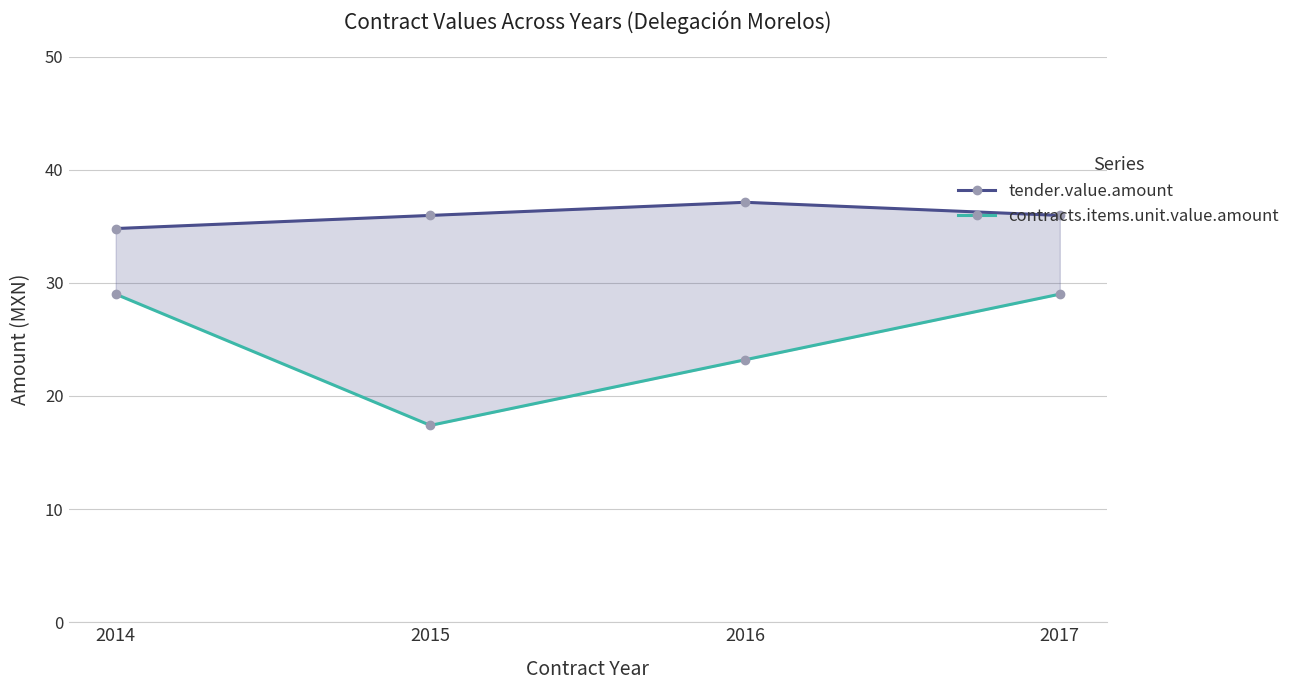

What is the total value across all series at 2015?

53.4